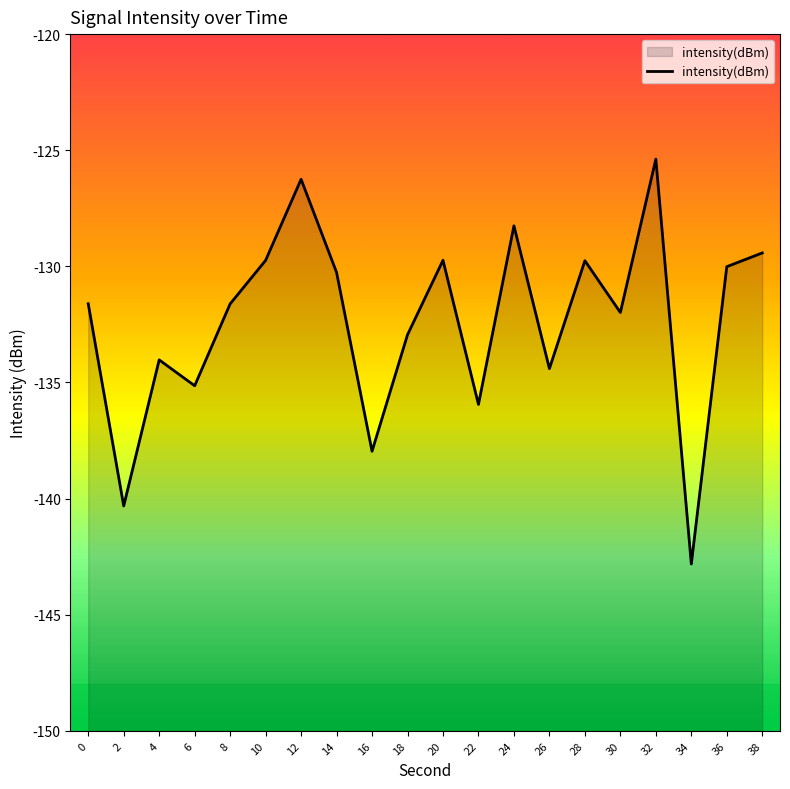

True or false: the data shows -221.5 at 0.

False